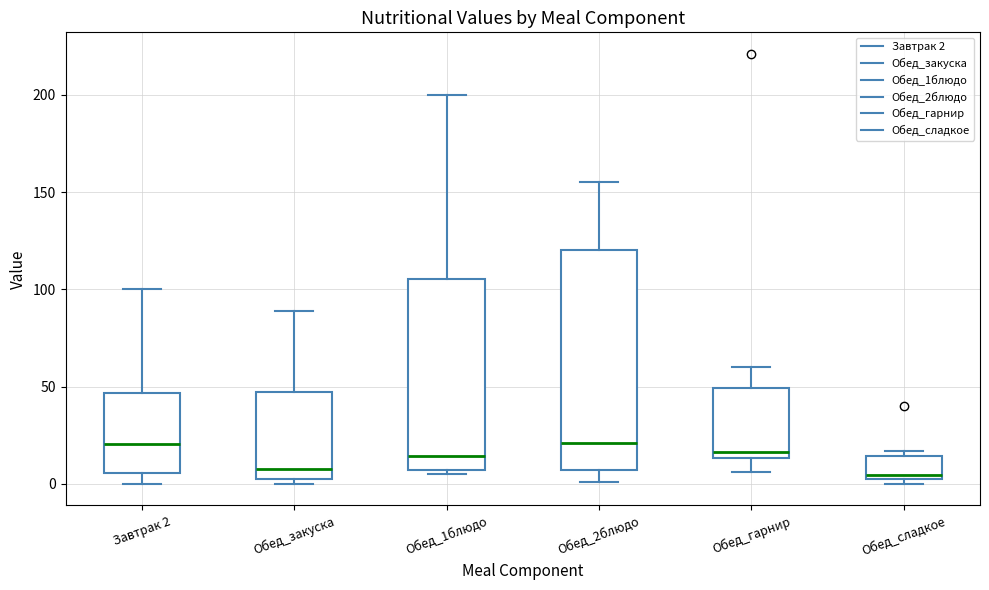

Comparing the boxes themselves (not the whiskers), which one is the tallest?

Обед_2блюдо